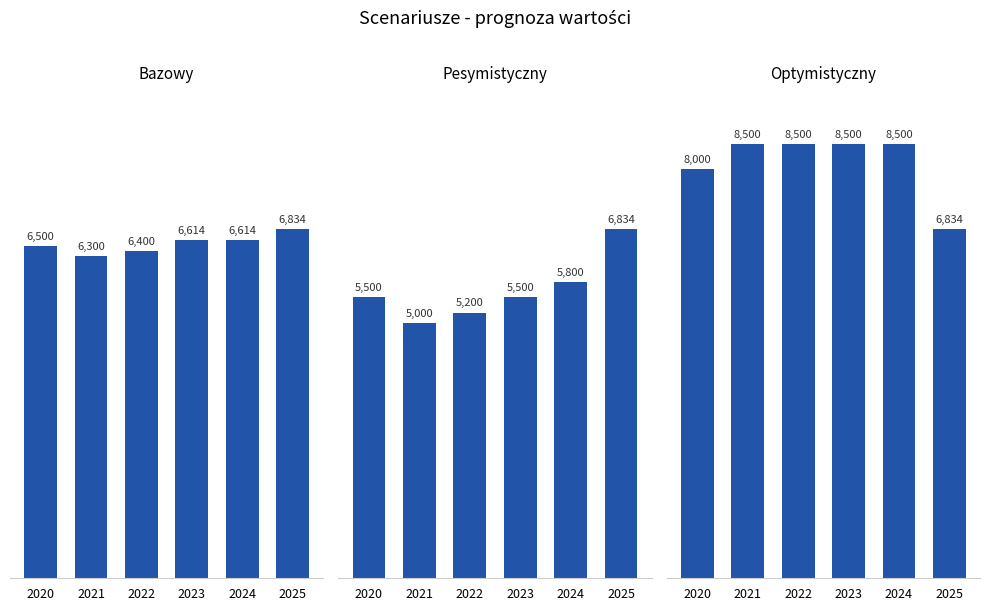

What is the average value of the Pesymistyczny series?

5639